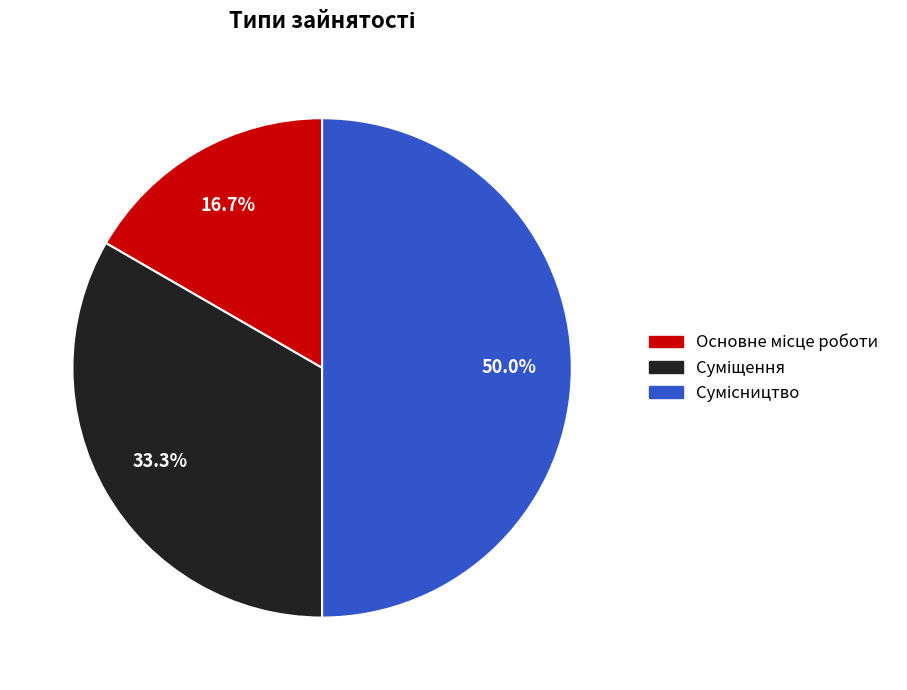

Is it true that Сумісництво is 61% of the pie?

False